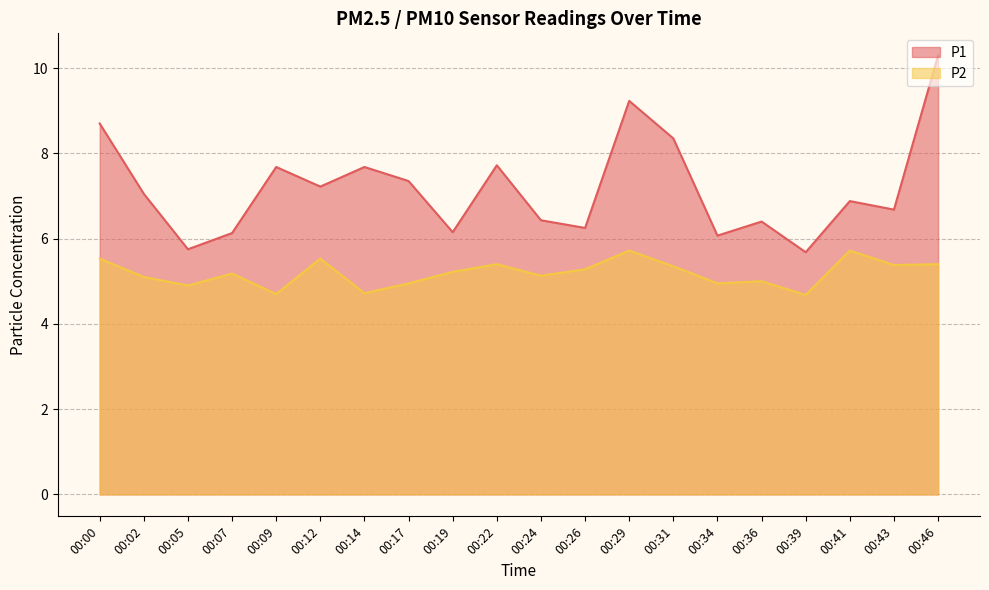

Is the value of P1 at 00:24 greater than the value of P2 at 00:12?

Yes